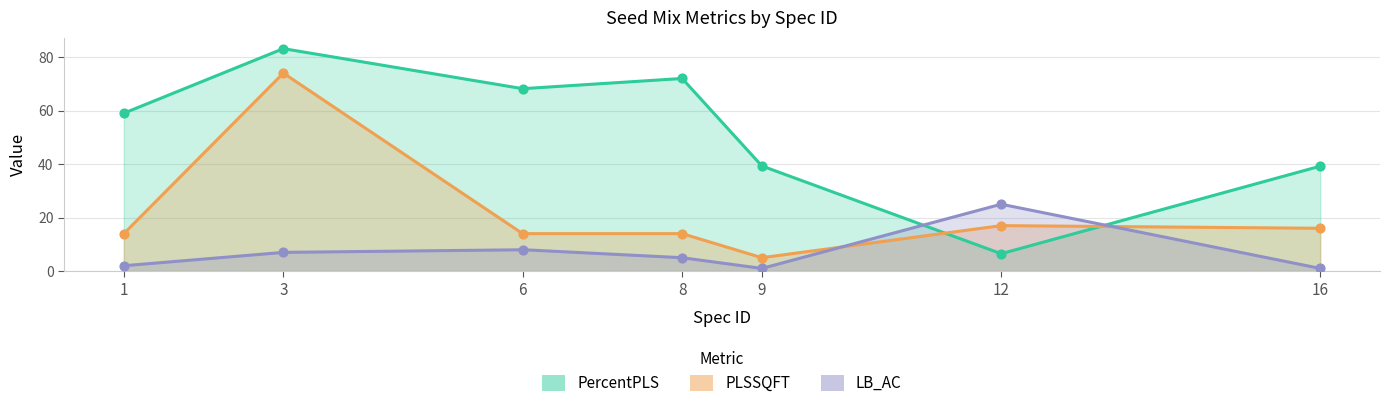

Which series has the largest total across all categories?

PercentPLS